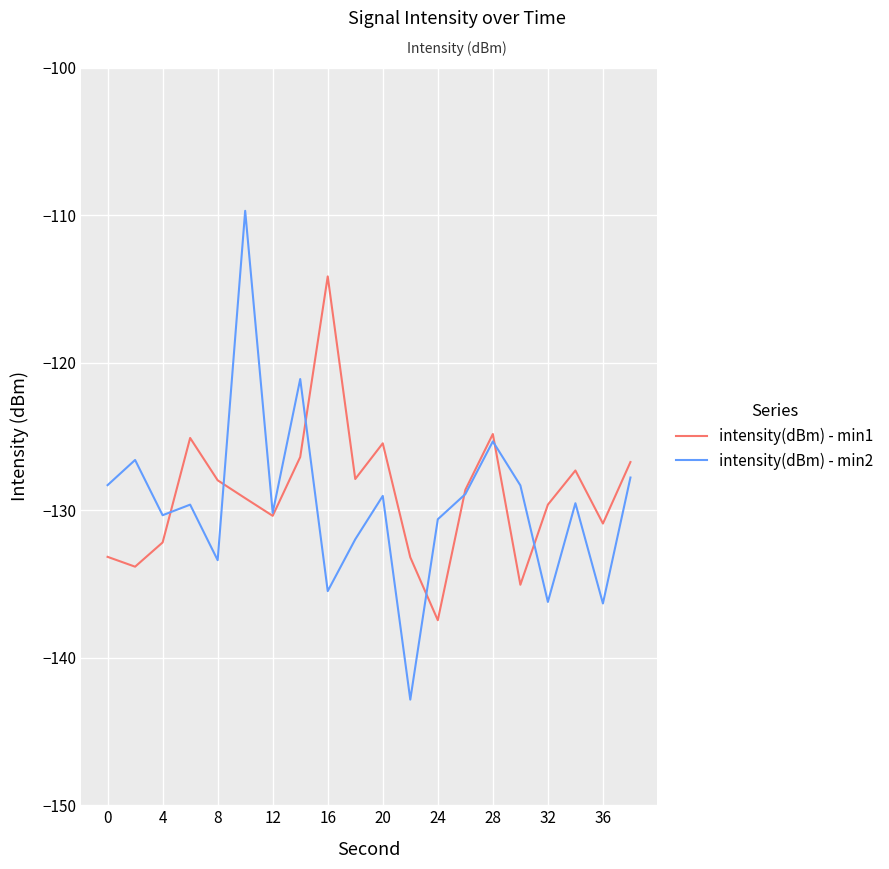

Rank the series by their average value, from highest to lowest.

intensity(dBm) - min1, intensity(dBm) - min2